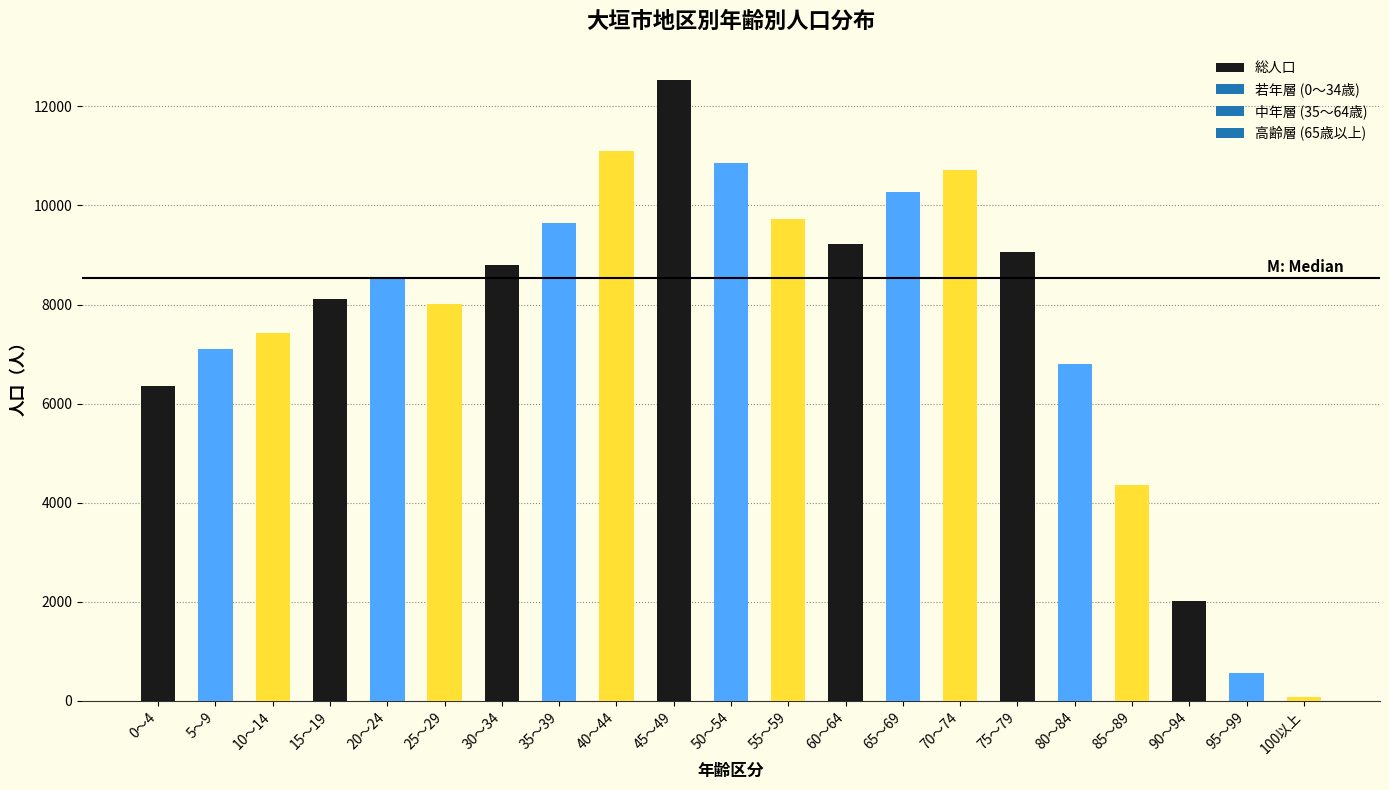

Reading left to right, transcribe all the data shown in this chart.

0～4=6359	5～9=7105	10～14=7423	15～19=8119	20～24=8540	25～29=8018	30～34=8803	35～39=9642	40～44=11092	45～49=12535	50～54=10854	55～59=9727	60～64=9218	65～69=10262	70～74=10716	75～79=9055	80～84=6793	85～89=4347	90～94=2023	95～99=563	100以上=68